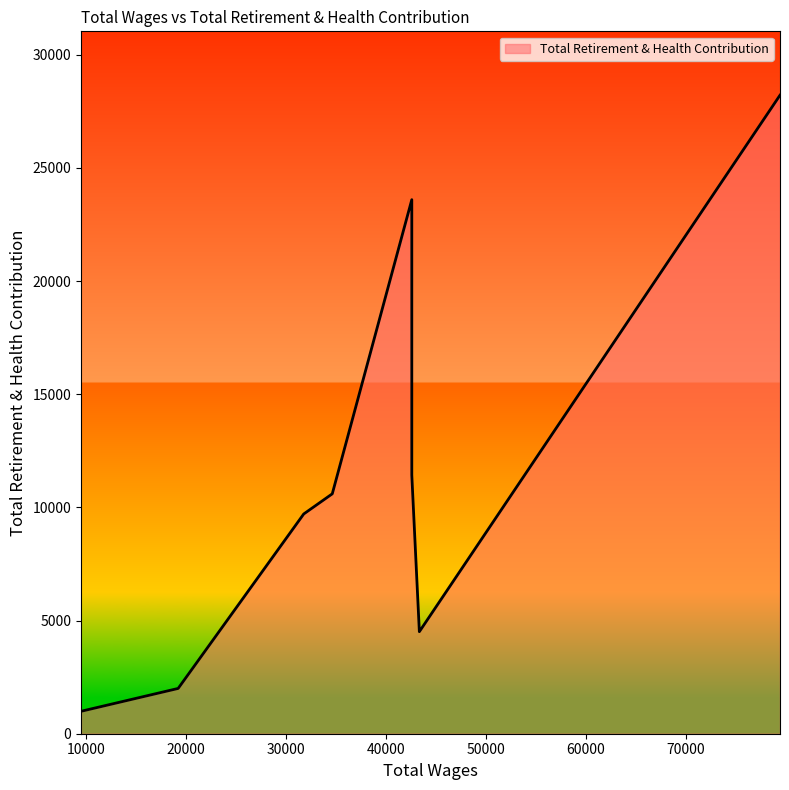

True or false: the data shows 6381 at 42598.0.

False